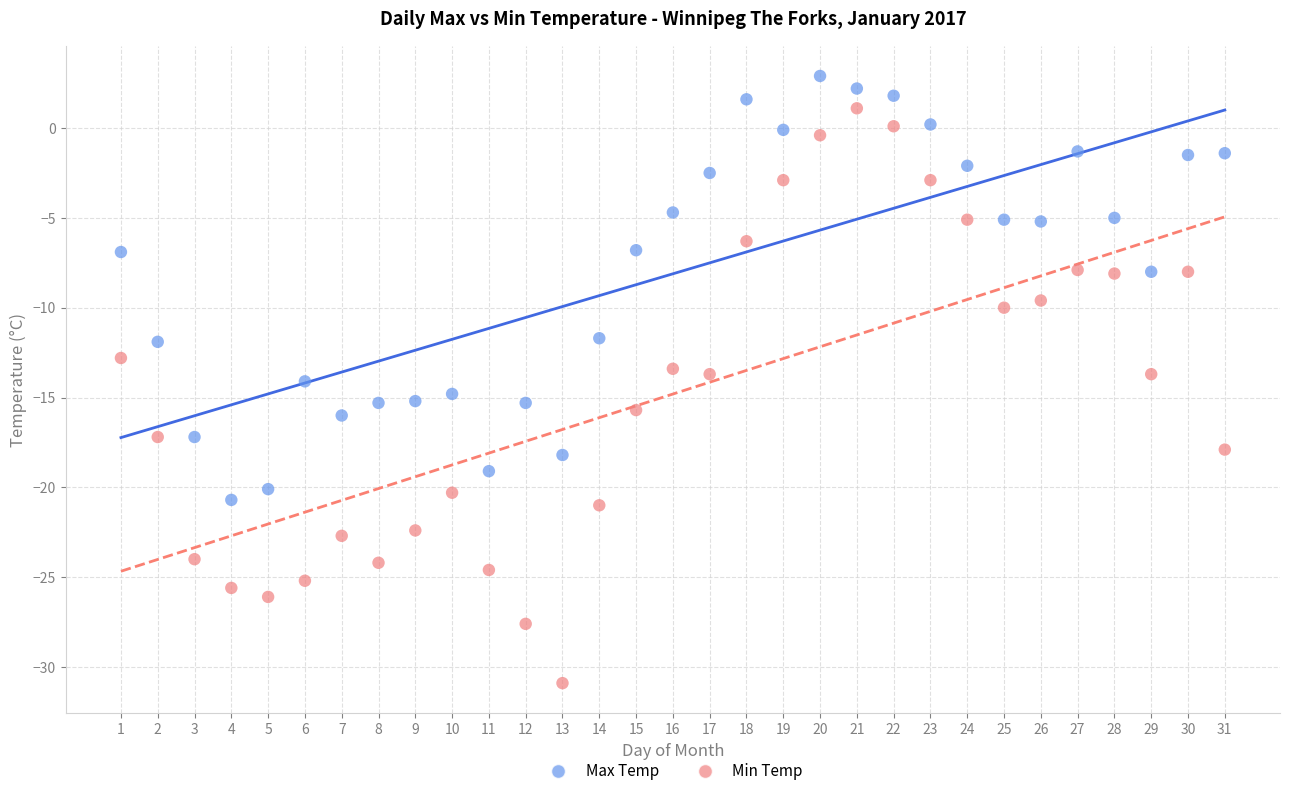

Which series has the largest Y range (max minus min)?

Min Temp